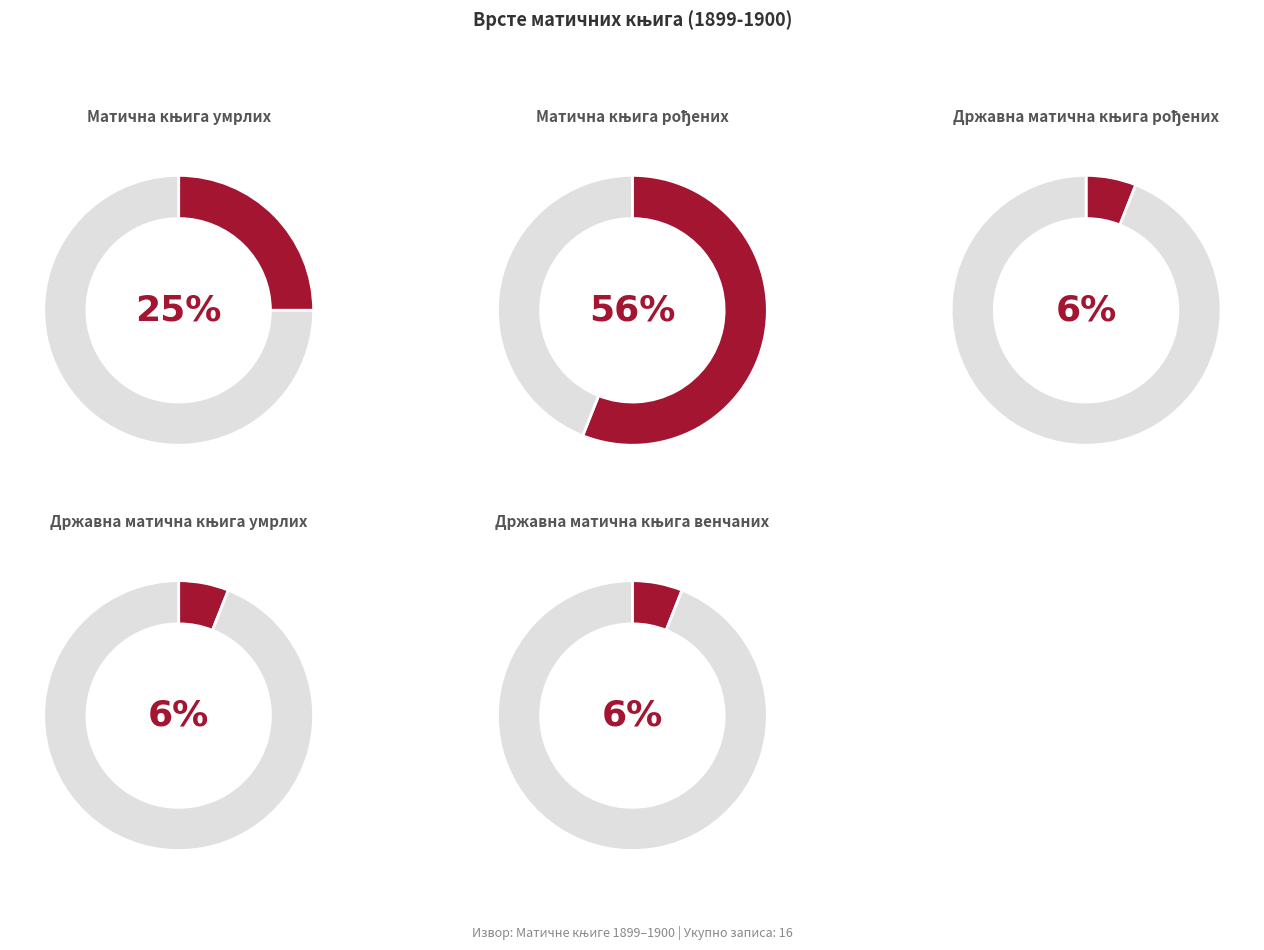

What portion of the pie excludes Државна матична књига венчаних?

93.8%